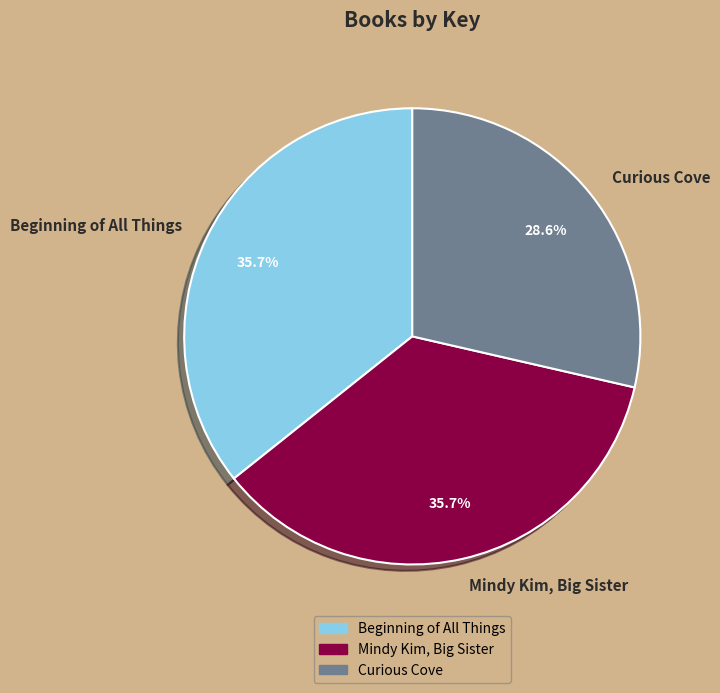

To the nearest percent, what portion does Curious Cove represent?

29%